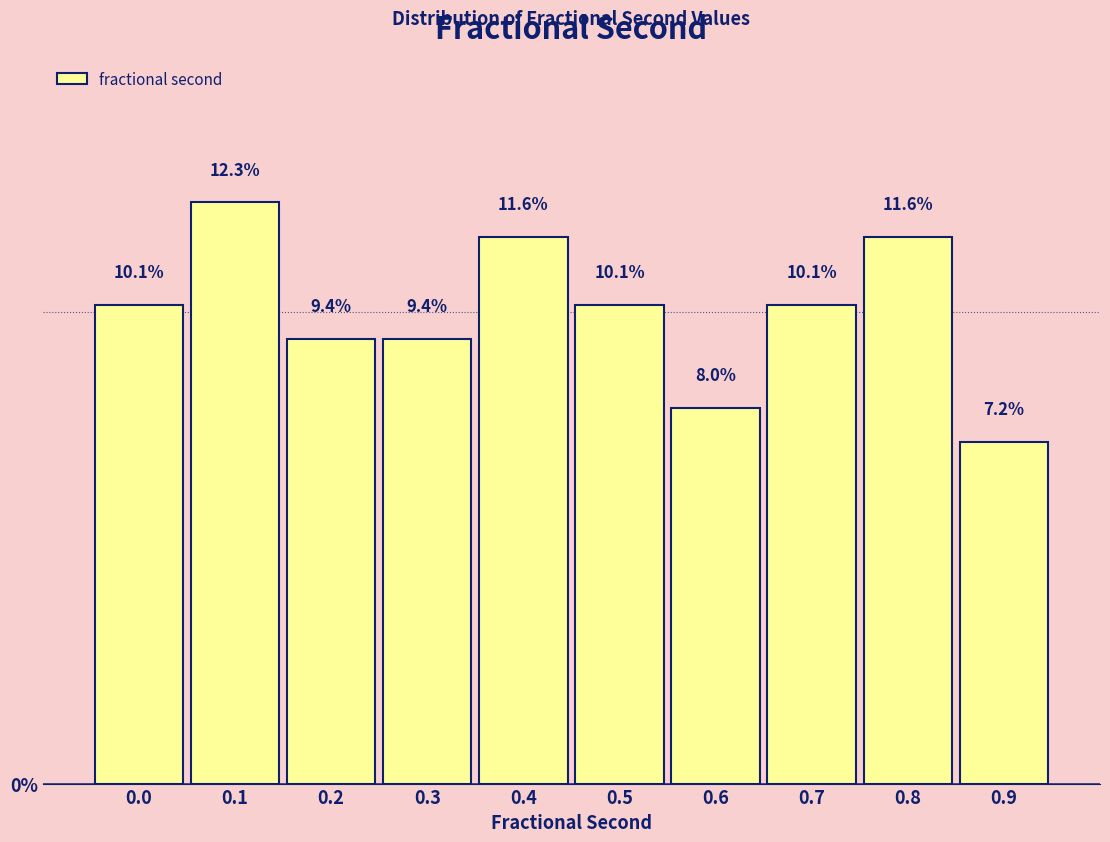

Reading left to right, transcribe all the data shown in this chart.

0.0=10.1	0.1=12.3	0.2=9.4	0.3=9.4	0.4=11.6	0.5=10.1	0.6=8.0	0.7=10.1	0.8=11.6	0.9=7.2